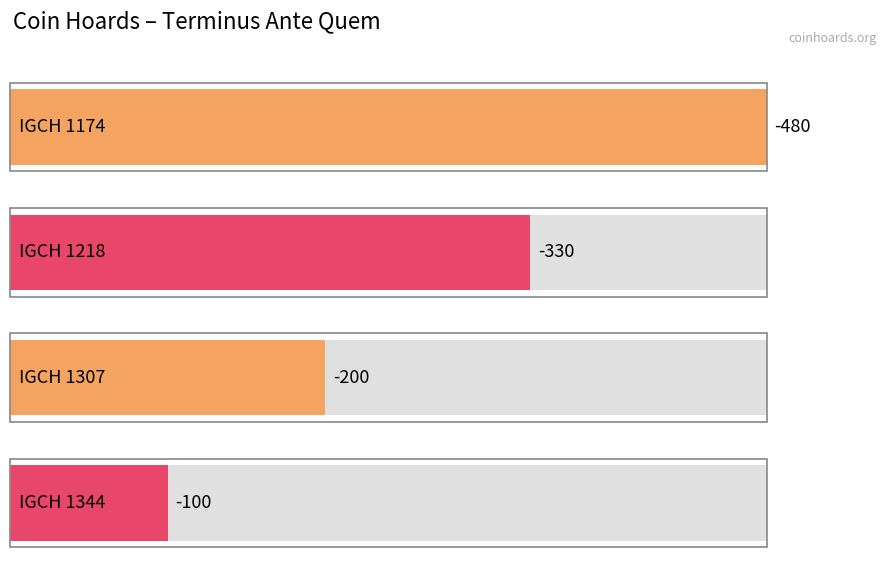

At which category does the chart reach its minimum across all series?

IGCH 1174